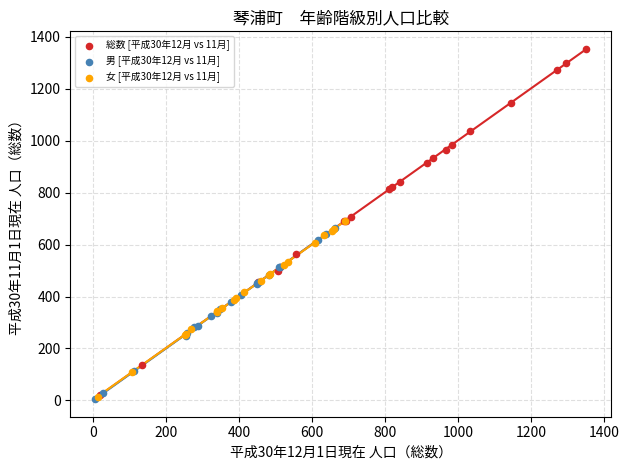

Which series has the largest Y range (max minus min)?

総数 [平成30年12月 vs 11月]